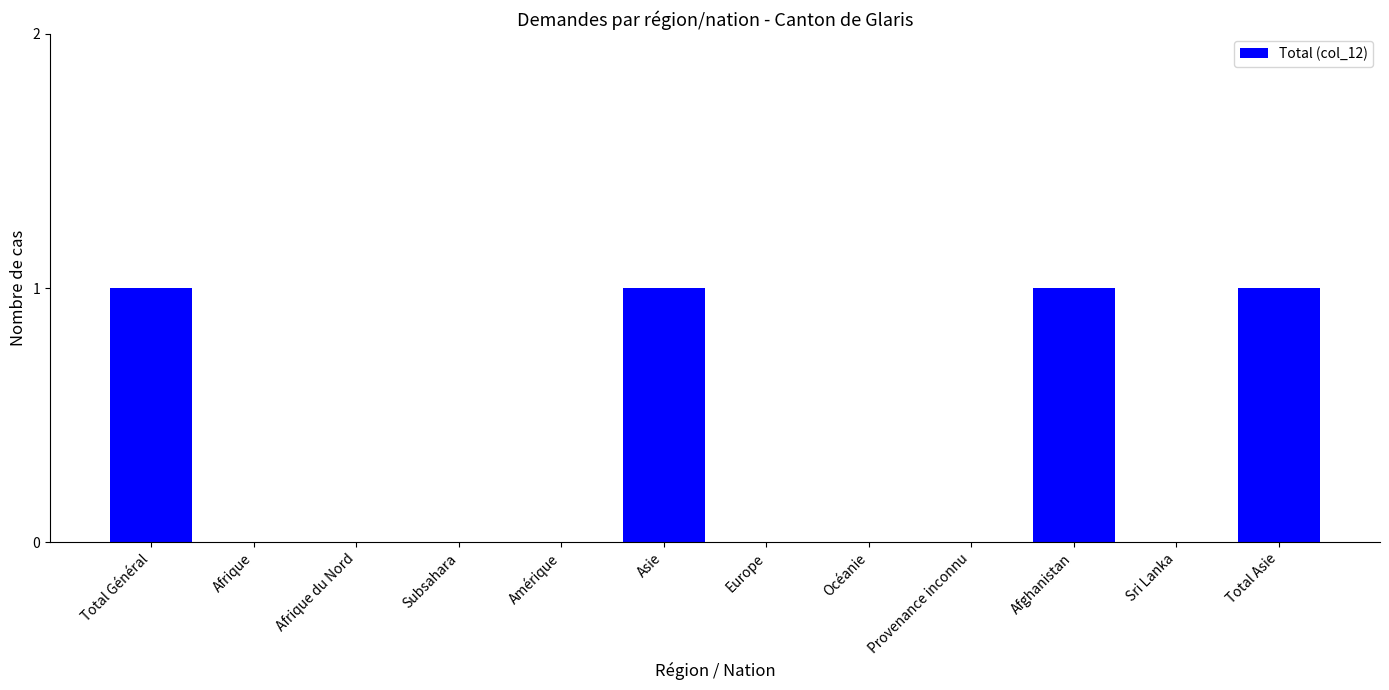

What is the approximate value at Afghanistan?

1